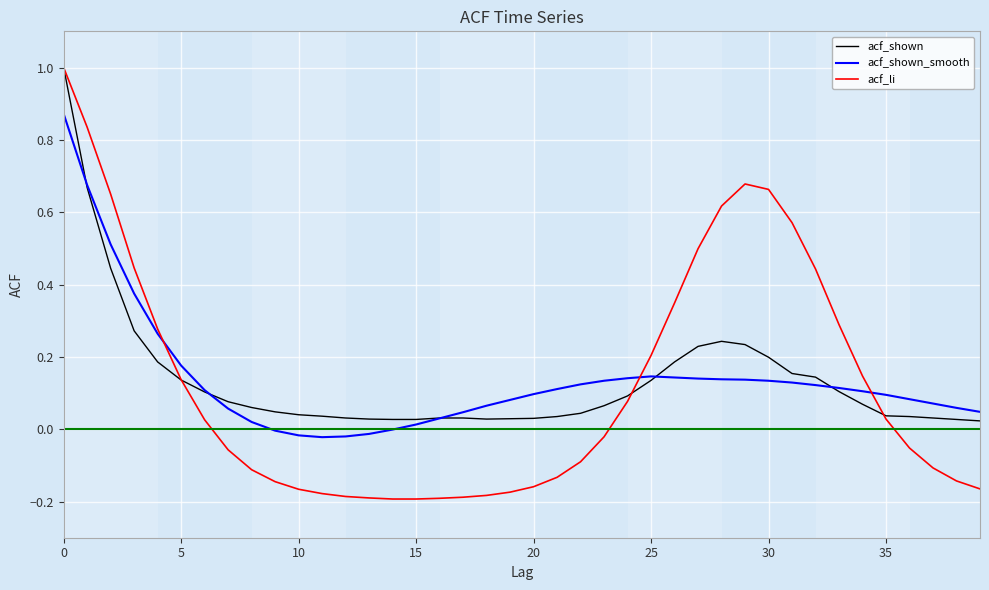

What is the greatest value displayed?

1.0